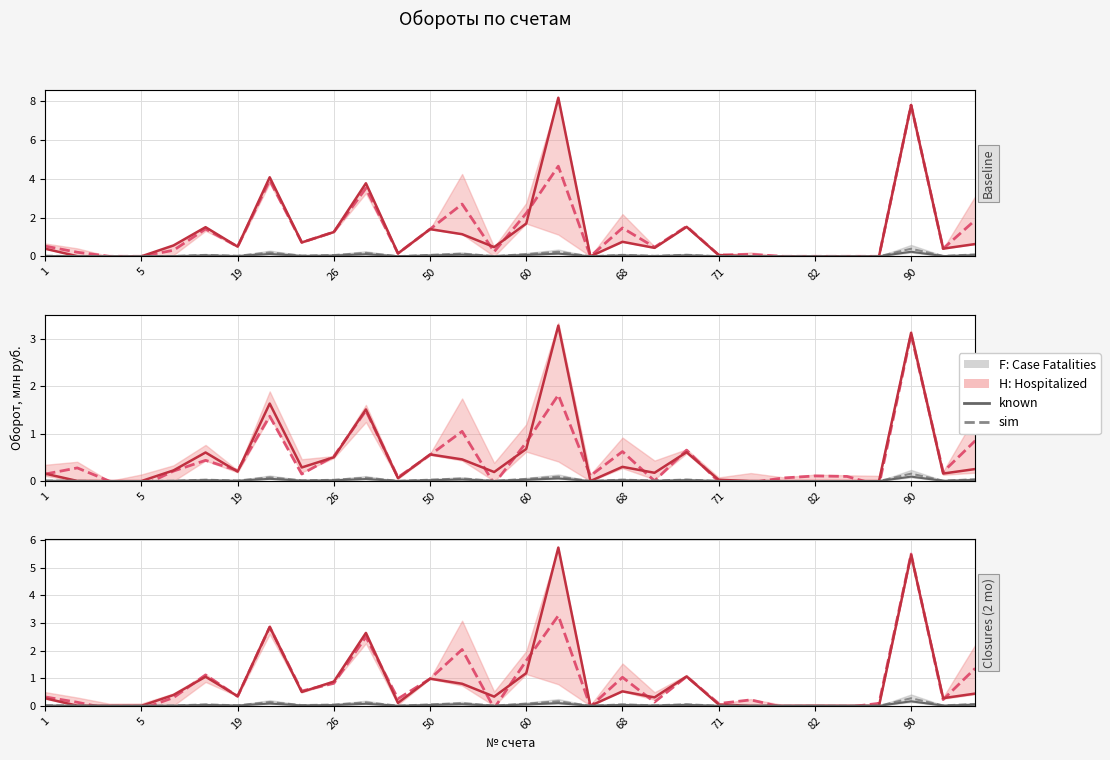

Which series changed the most between 26 and 13?

H: Hospitalized (sim)